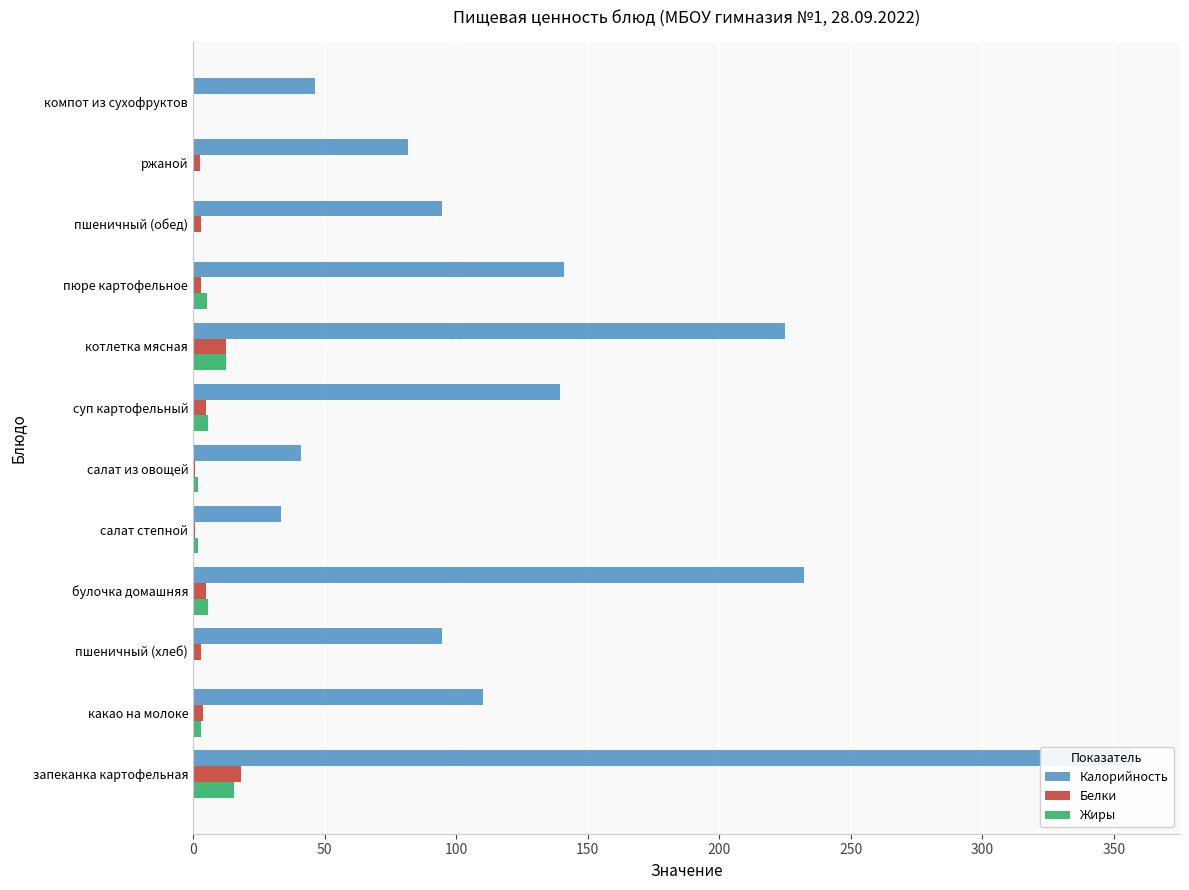

Which has a higher value, котлетка мясная or компот из сухофруктов?

котлетка мясная